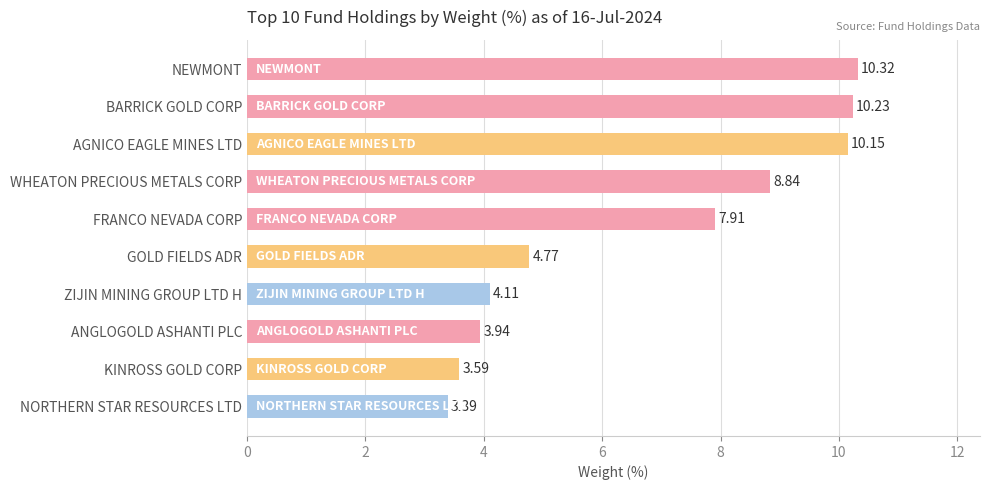

What is the average value?

6.7